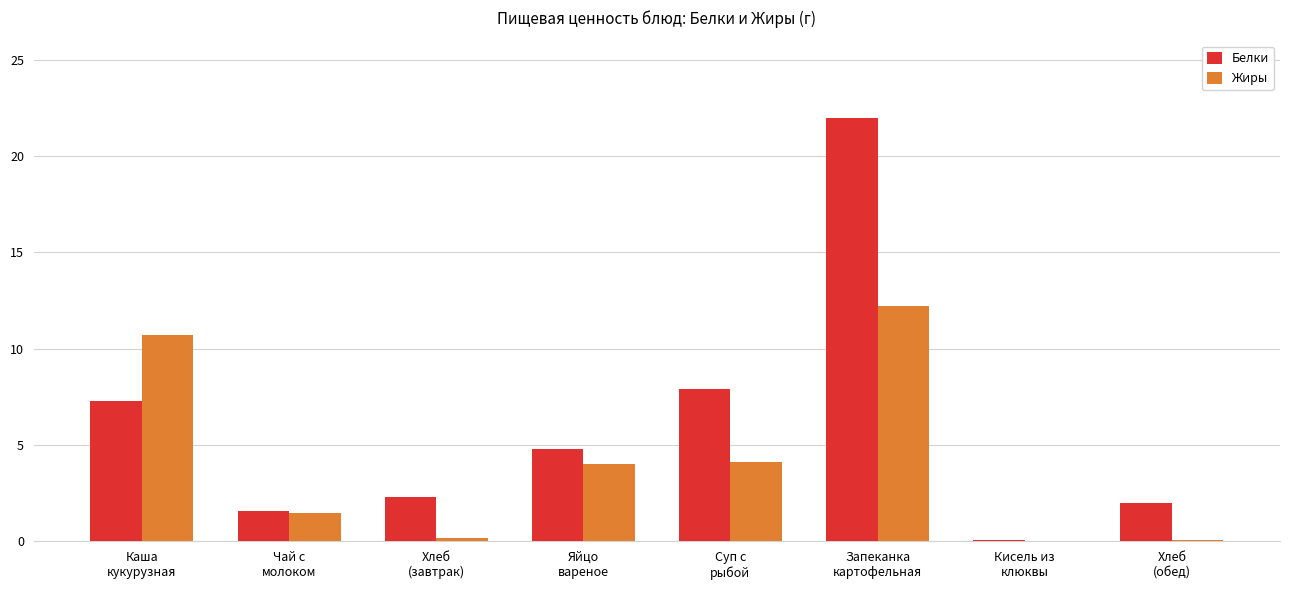

What is the maximum value for Жиры?

12.2